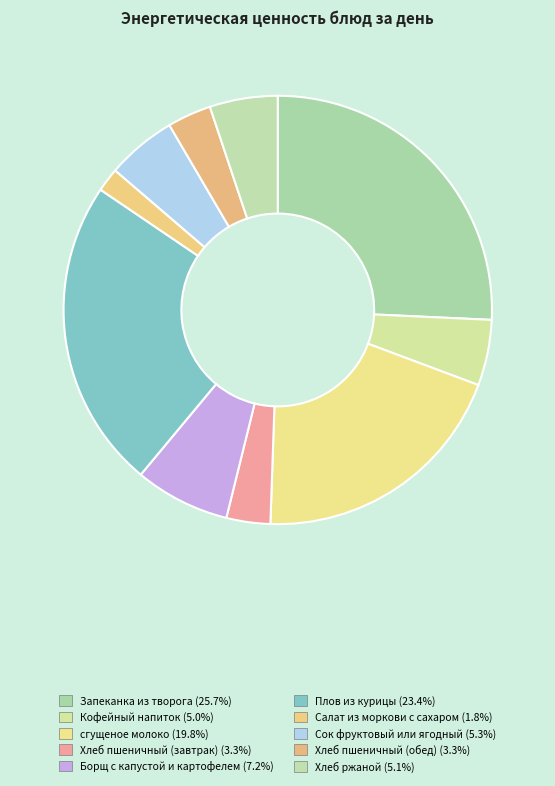

Count the number of slices in the pie.

10